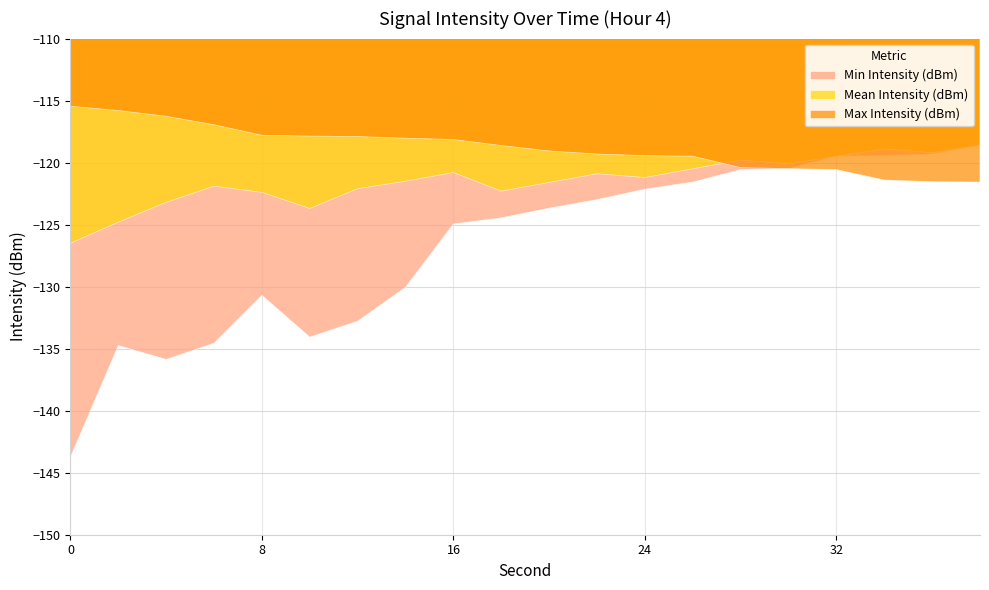

What is the sum of the Mean Intensity (dBm) values at 20 and 6?

-243.5